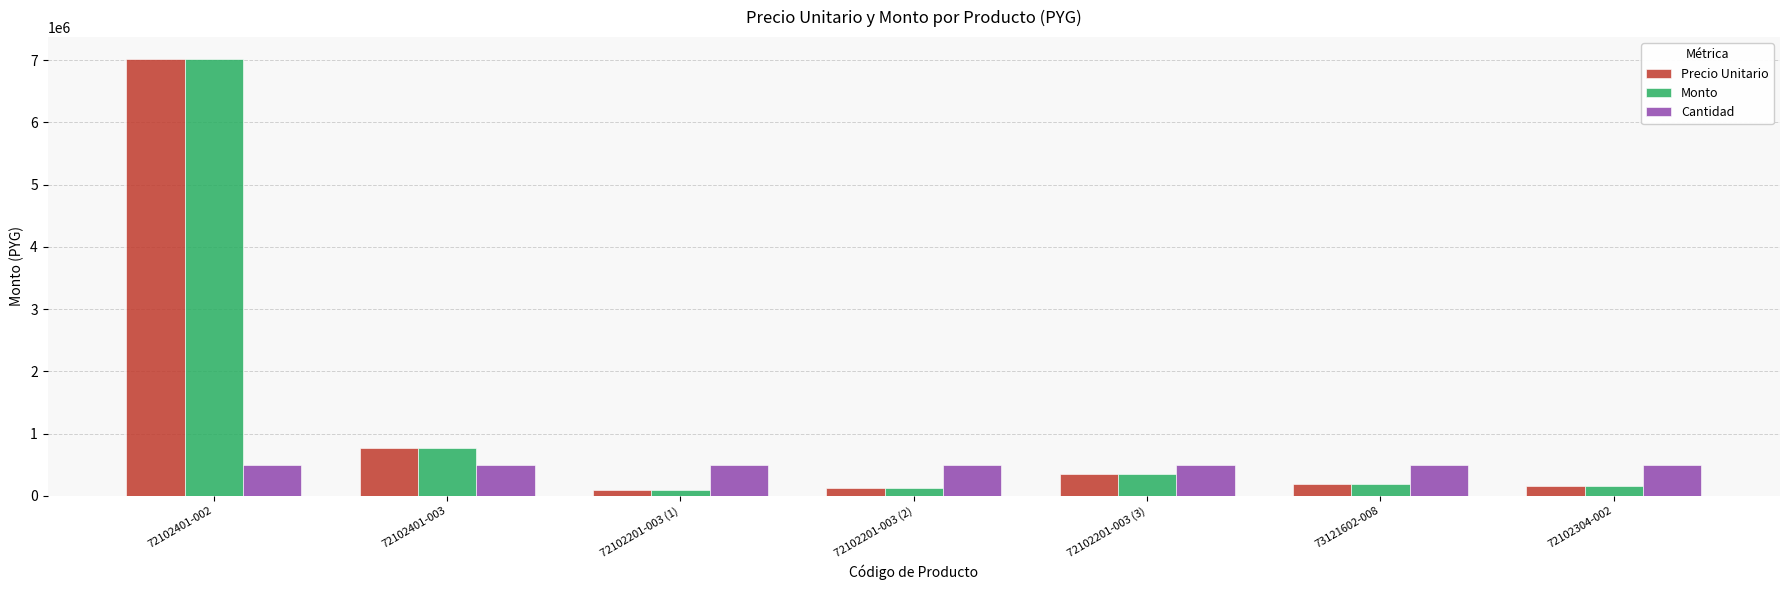

What is the difference between the Precio Unitario values at 72102201-003 (2) and 73121602-008?

64000